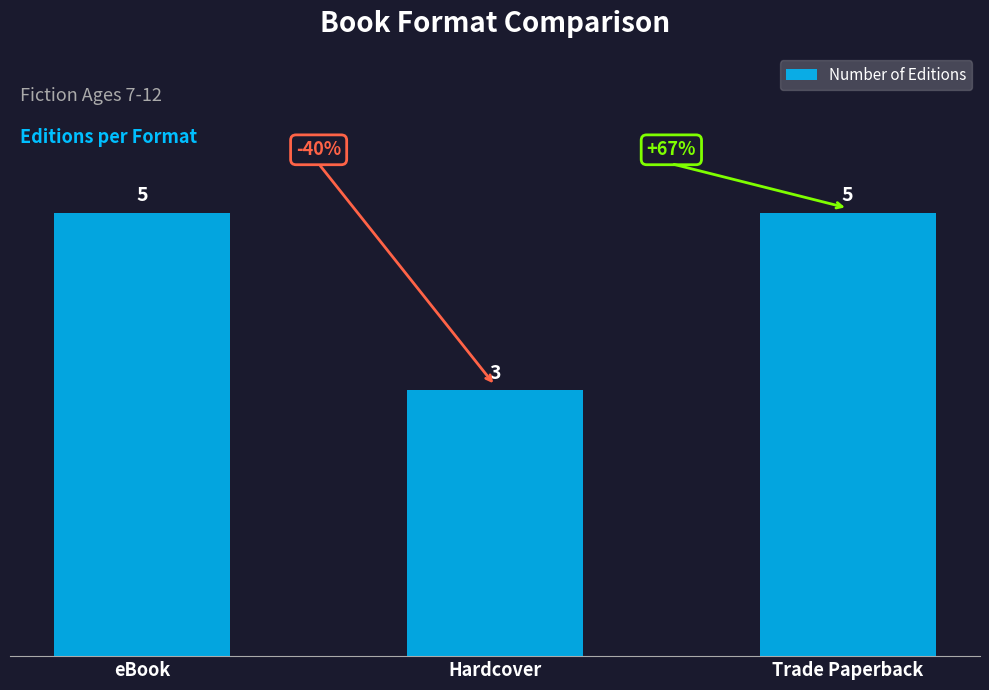

What is the value of the 1st bar from the left?

5